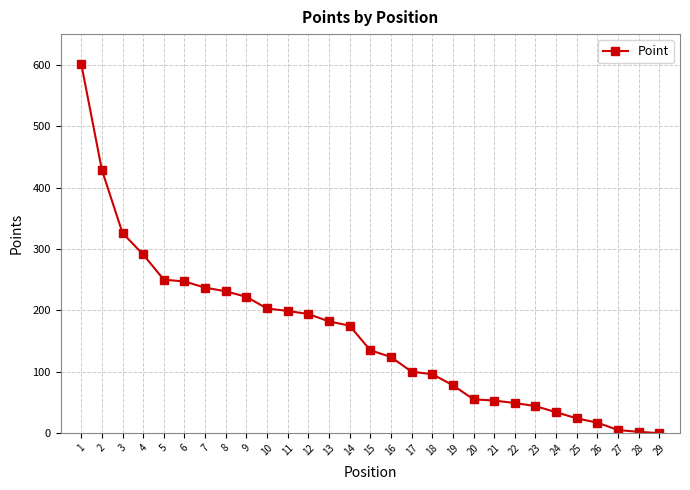

Does the chart display data point markers on the line(s)?

Yes